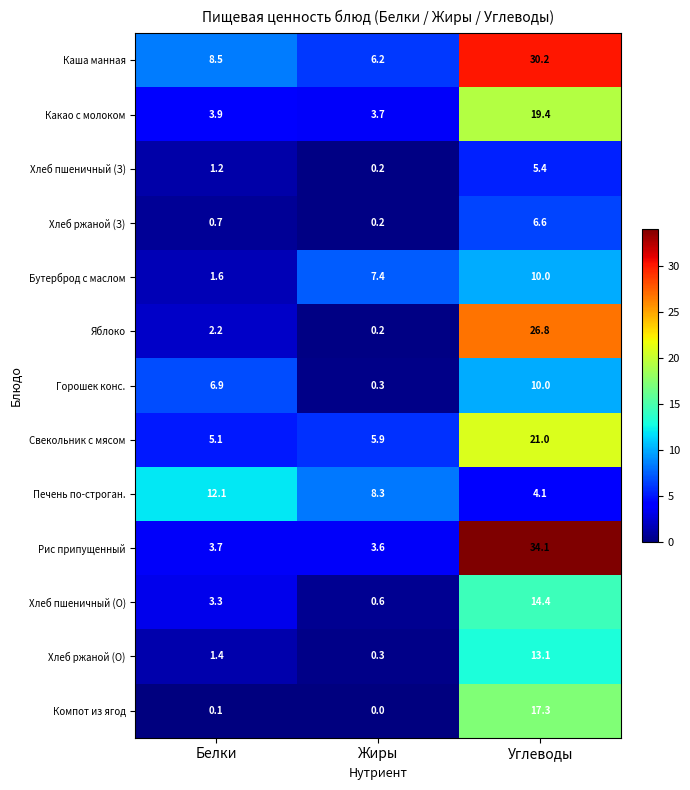

Which label corresponds to the largest value in the chart?

Углеводы